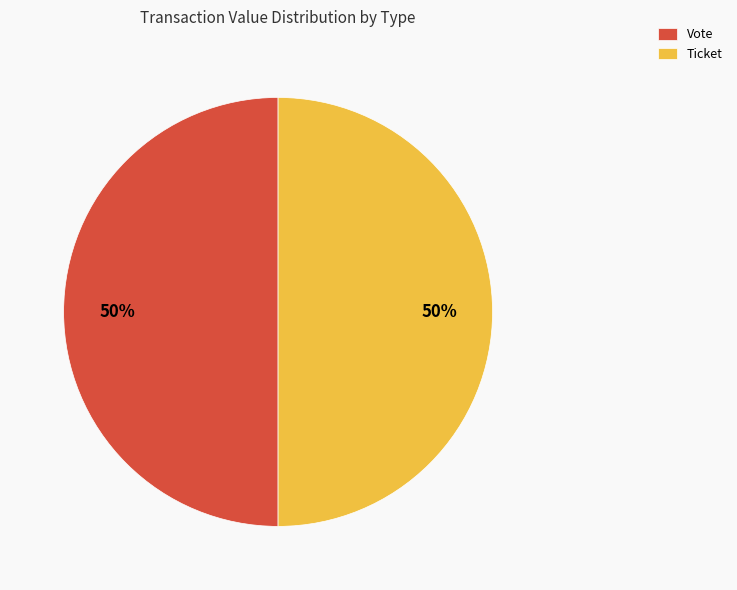

To the nearest percent, what portion does Vote represent?

50%